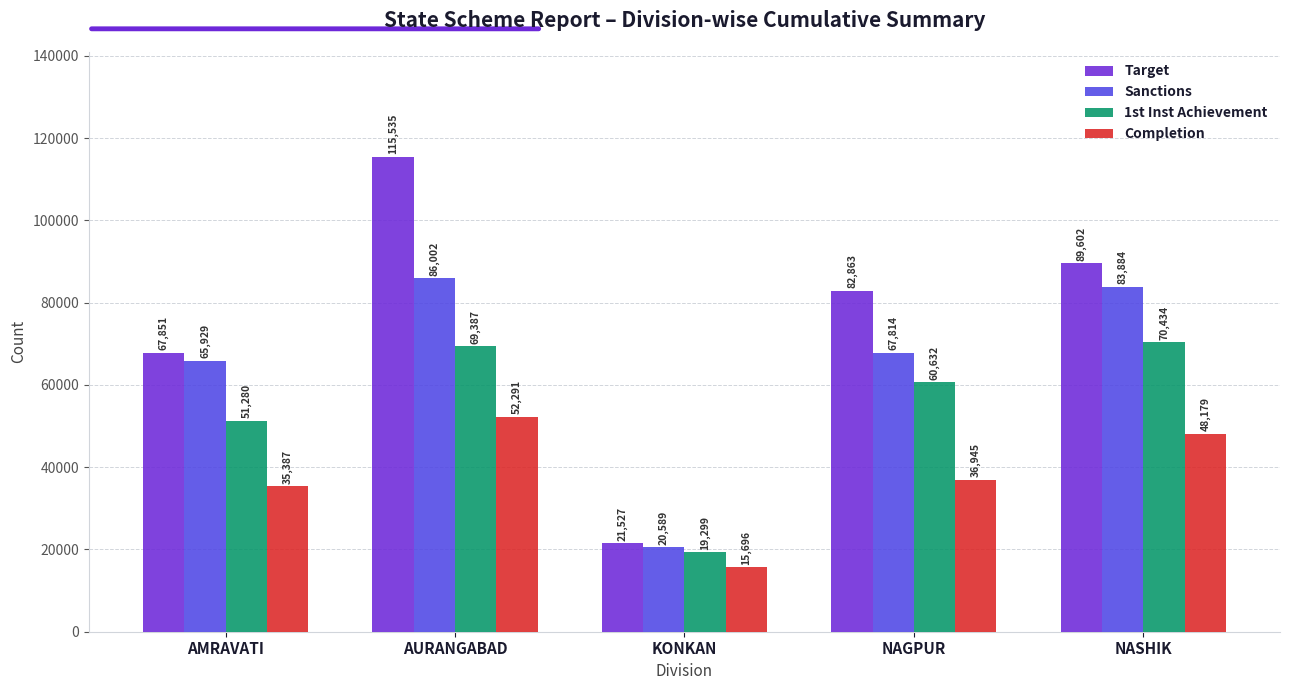

Which series has the largest total across all categories?

Target